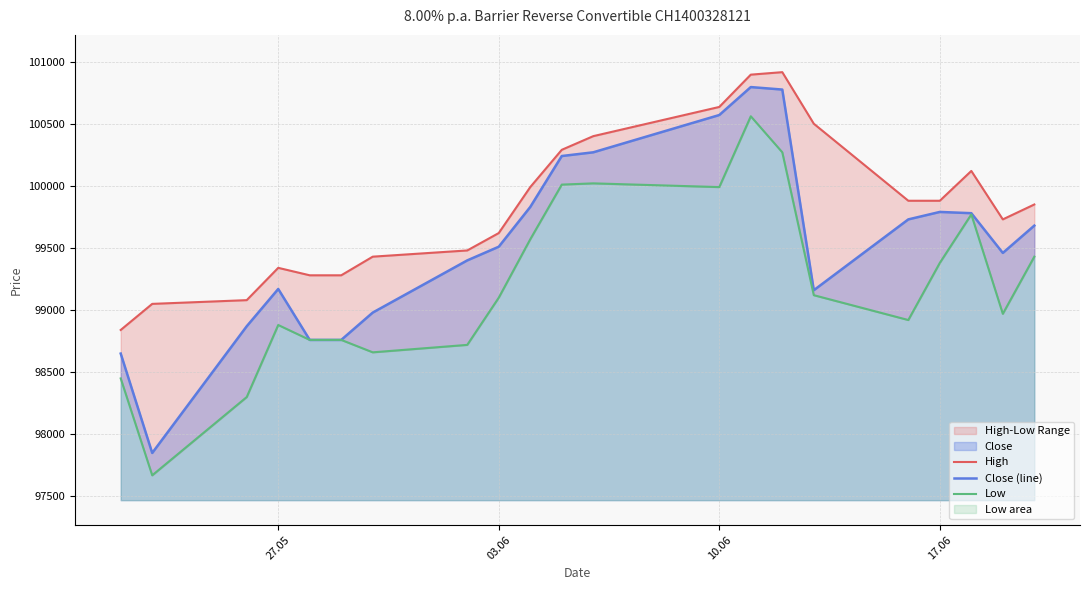

What is the maximum value for Close (line)?

100795